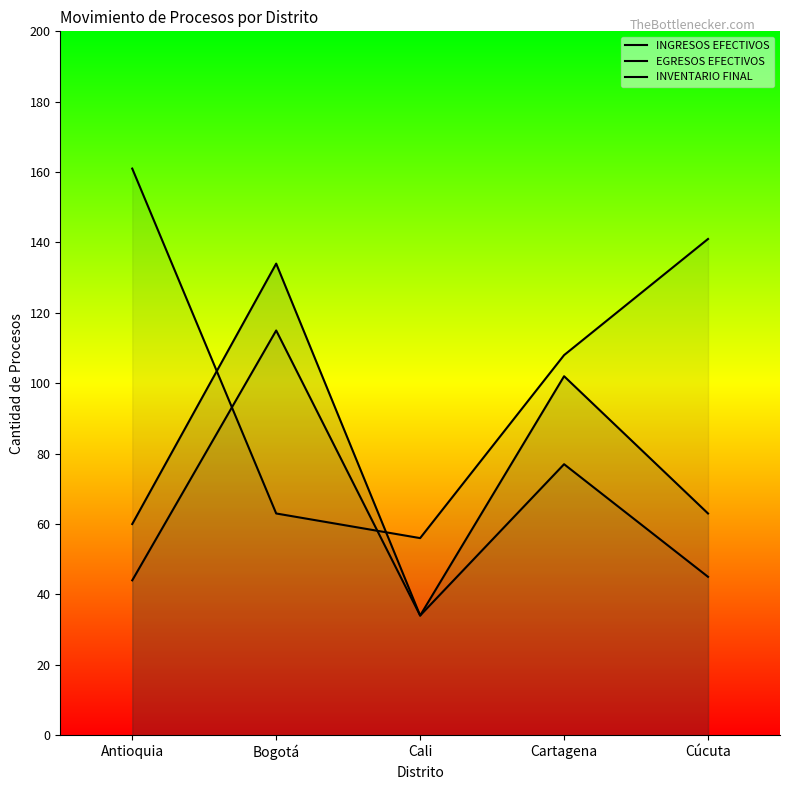

How many data points in INVENTARIO FINAL are above 108?

2